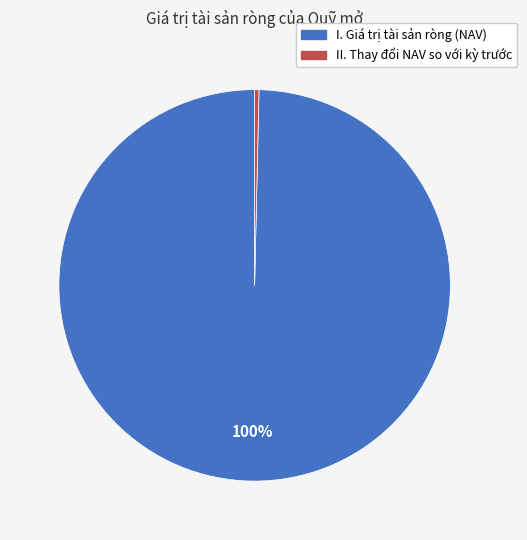

How many slices are in this pie chart?

2